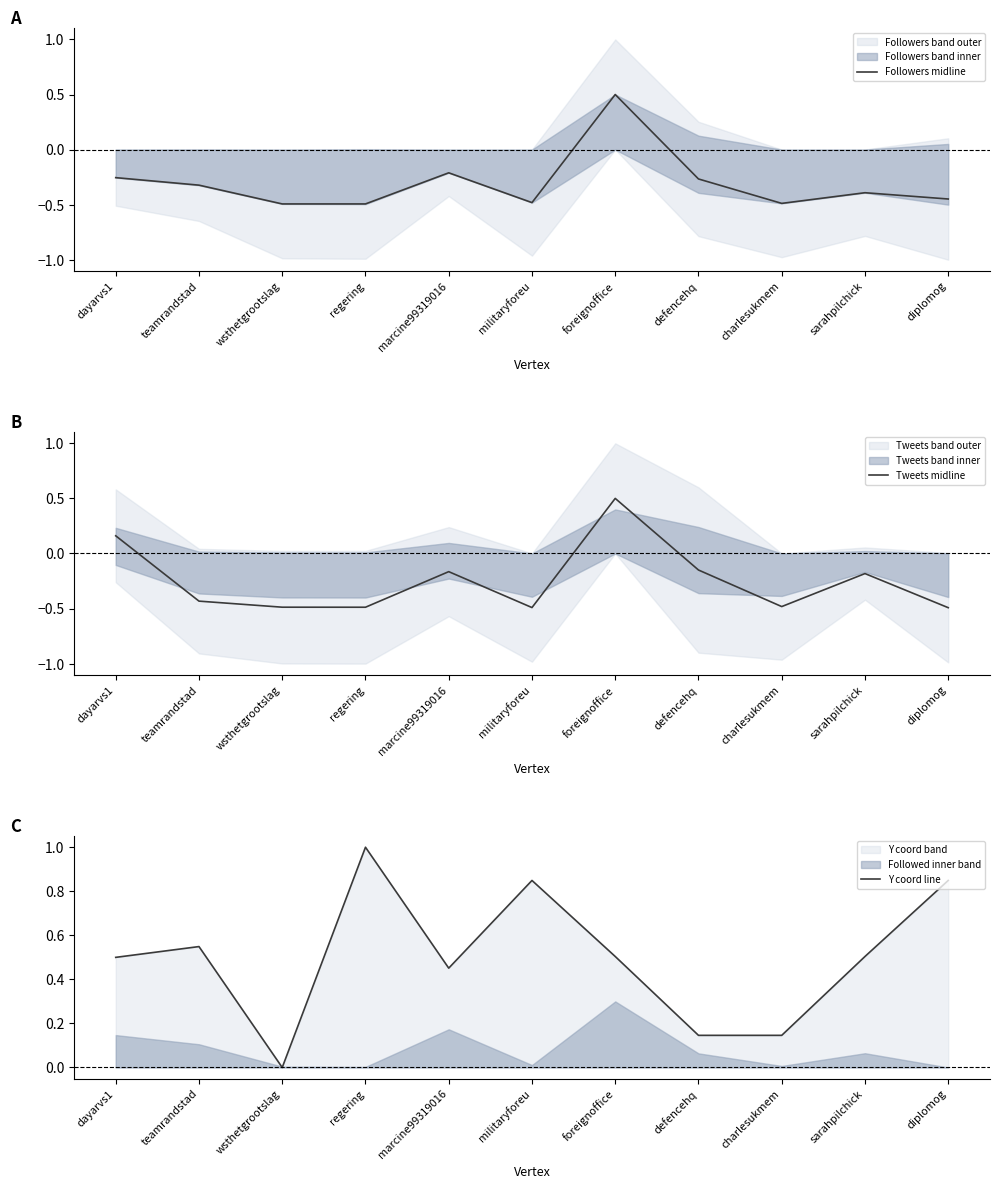

At how many categories does at least one series exceed 0?

10